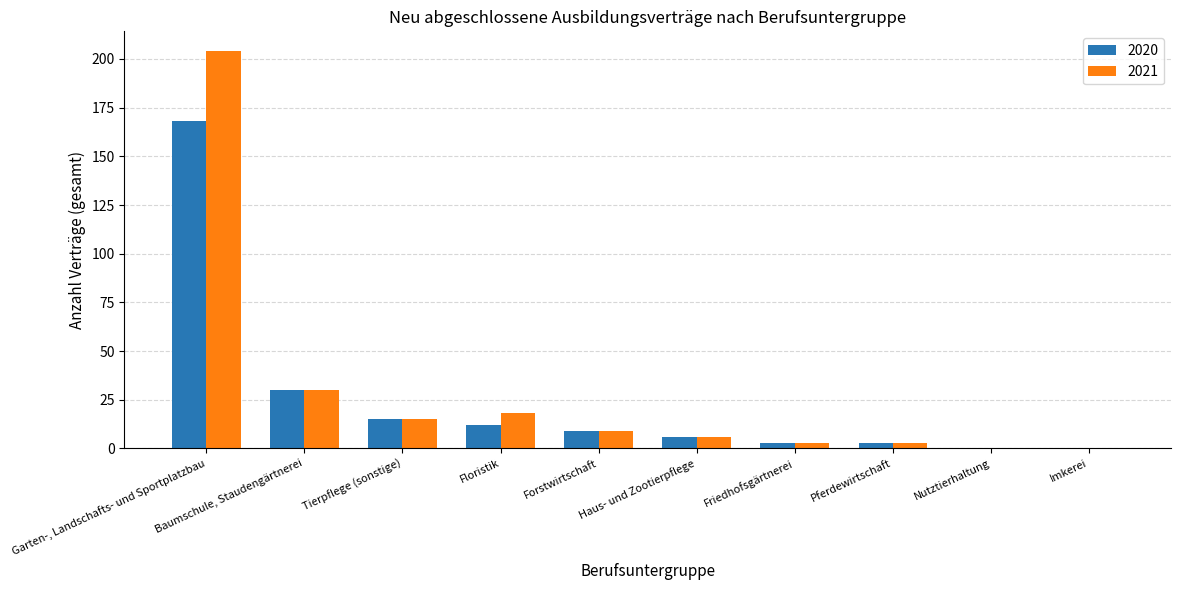

What is the sum of all 2021 values?

288